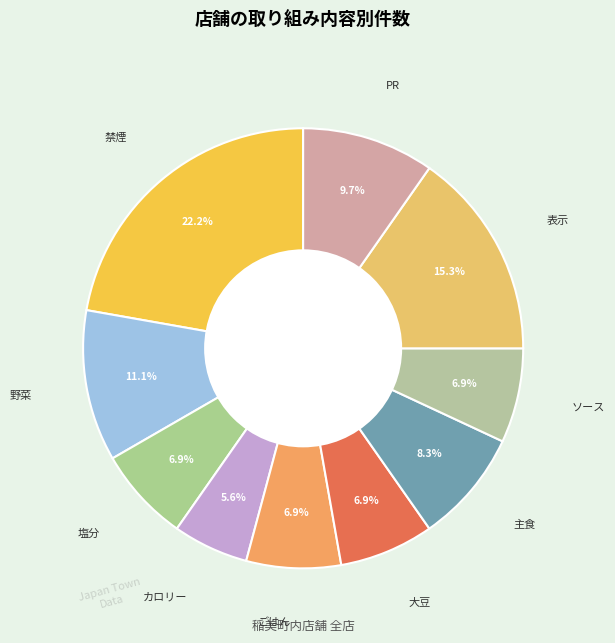

Rank the categories by value from lowest to highest.

カロリー, 塩分, ごはん, 大豆, ソース, 主食, PR, 野菜, 表示, 禁煙